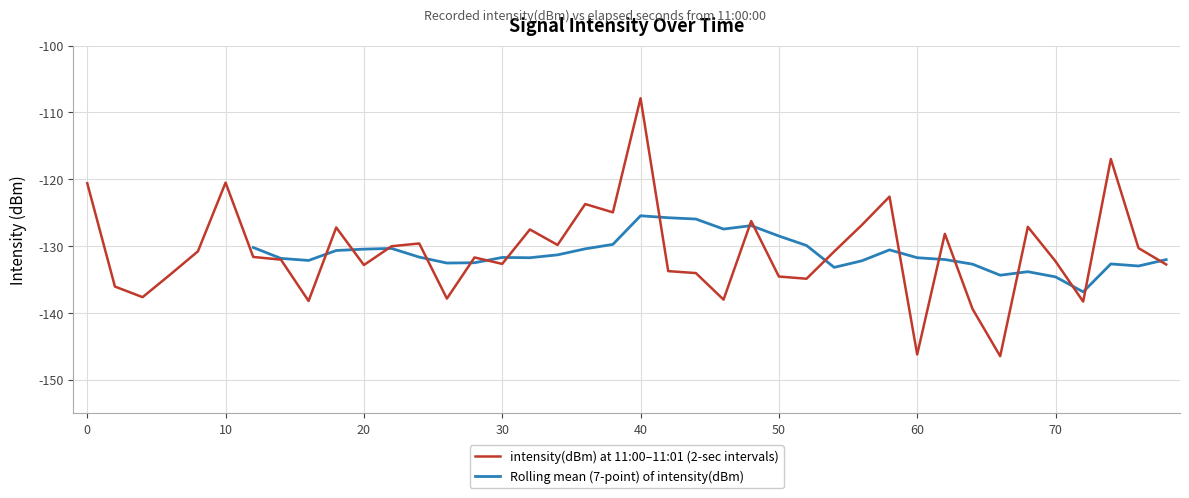

What is the lowest value of the intensity(dBm) at 11:00–11:01 (2-sec intervals) series?

-146.4